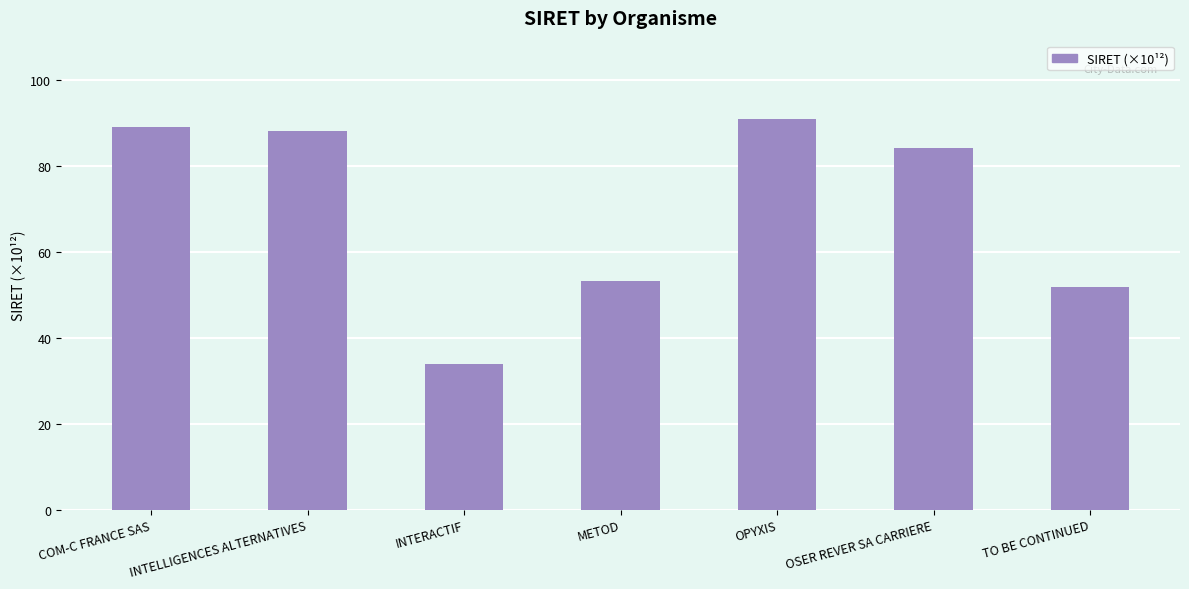

Does the chart contain stacked bars?

No